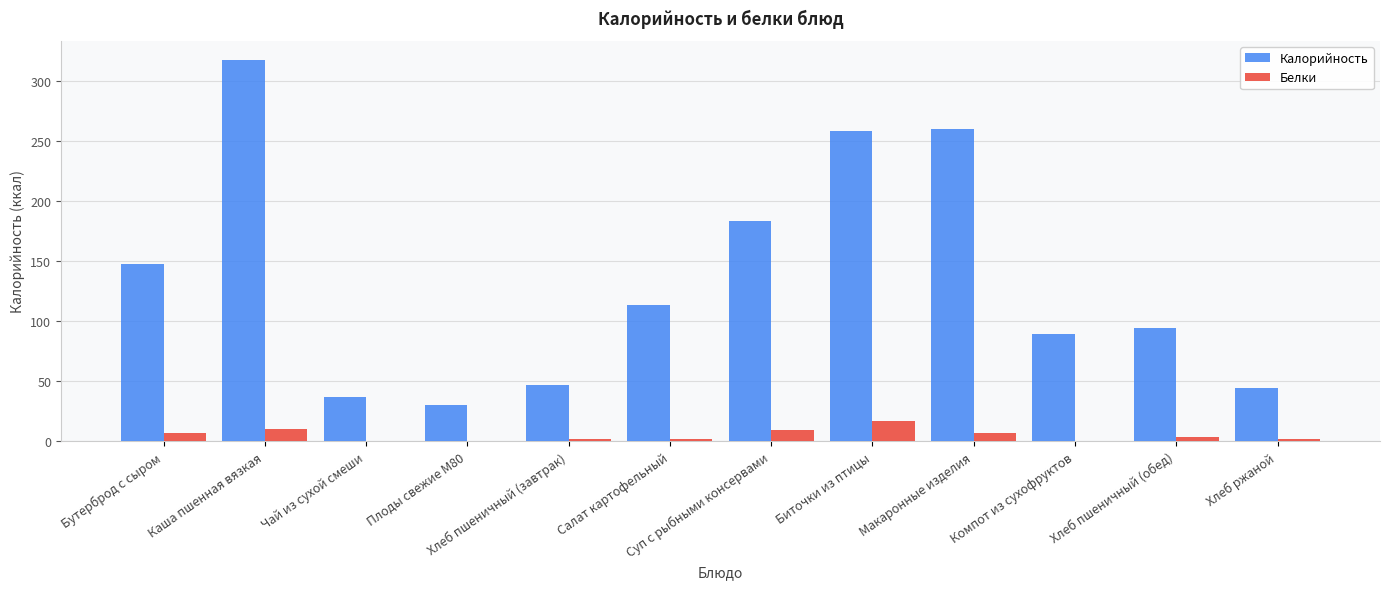

Is it true that Калорийность equals 89.1 at Компот из сухофруктов?

True